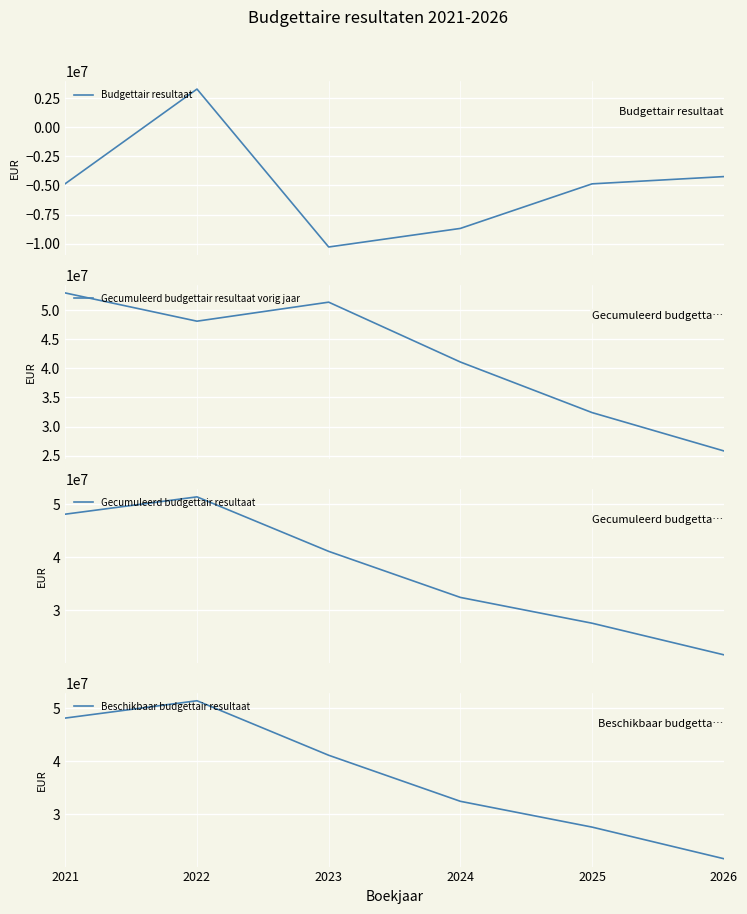

What is the maximum value for Budgettair resultaat?

3267169.0